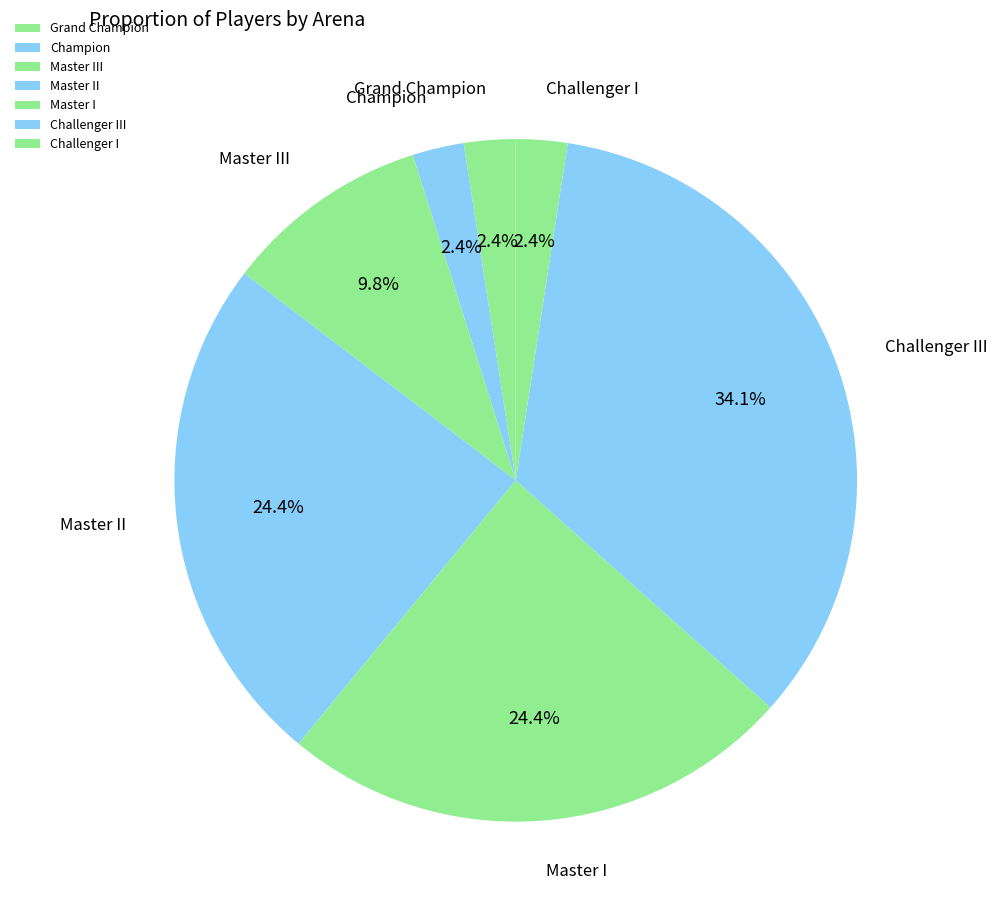

To the nearest percent, what portion does Master III represent?

10%